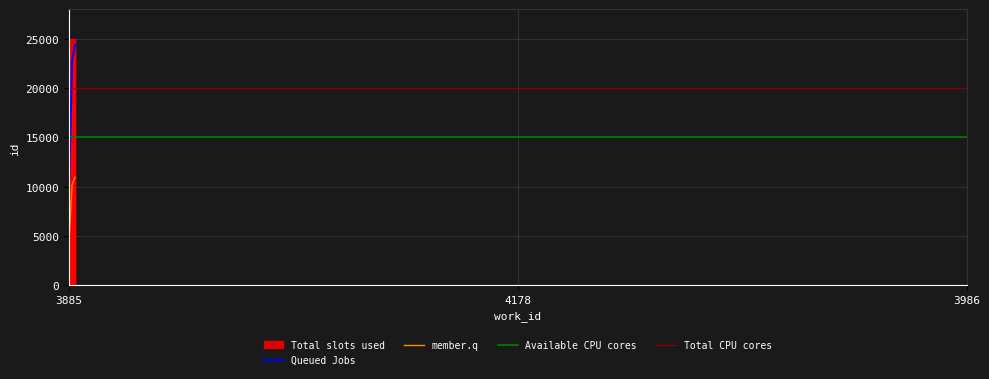

Does the chart have visible grid lines?

Yes